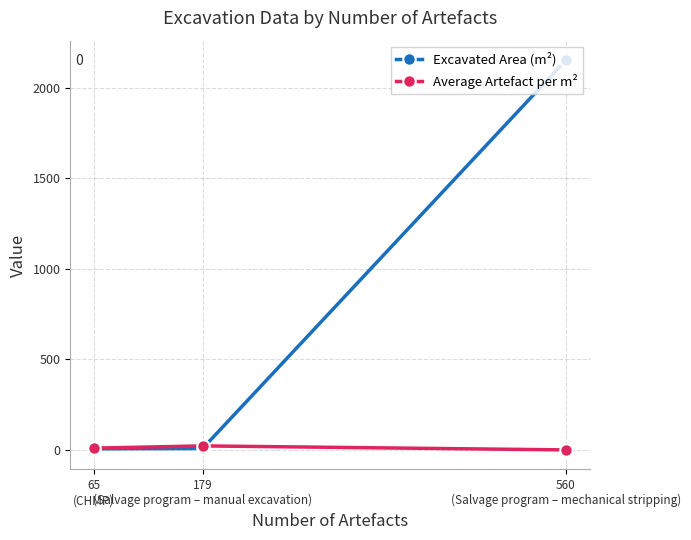

What is the average value of the Average Artefact per m² series?

10.9